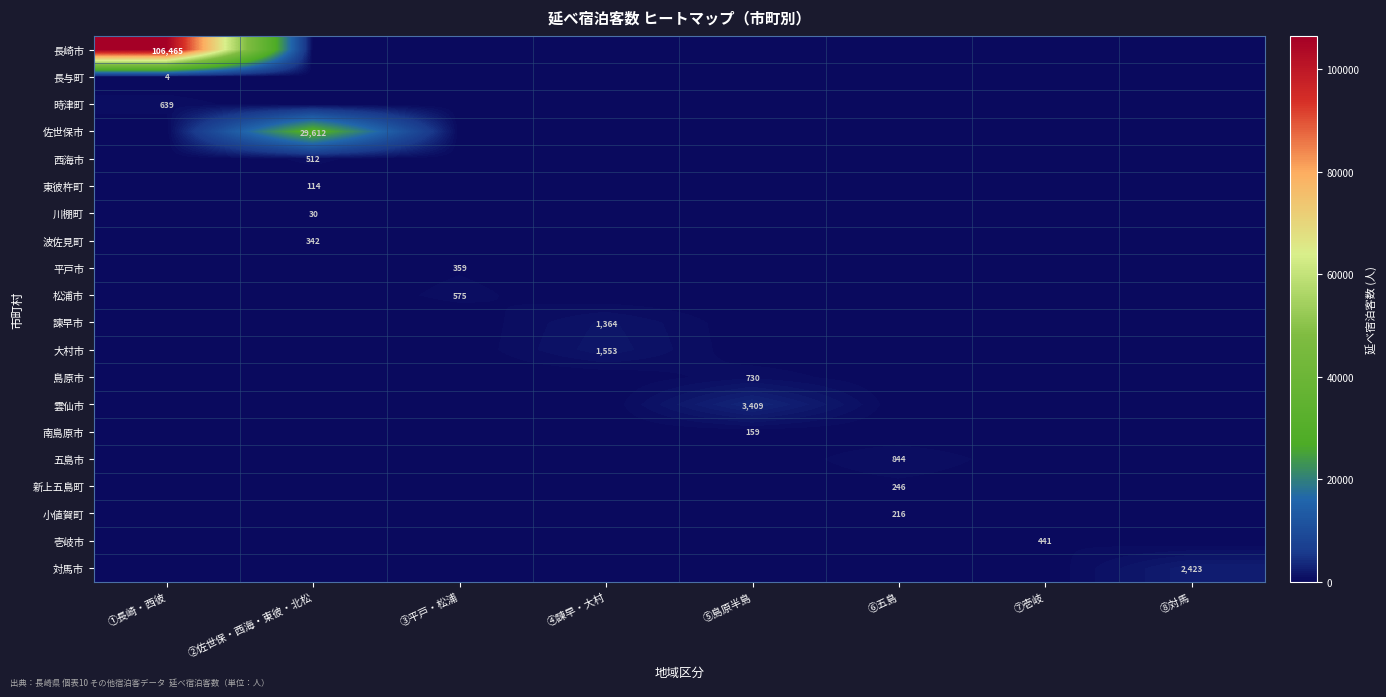

The 壱岐市 series shows 441 at ⑦壱岐. True or false?

True